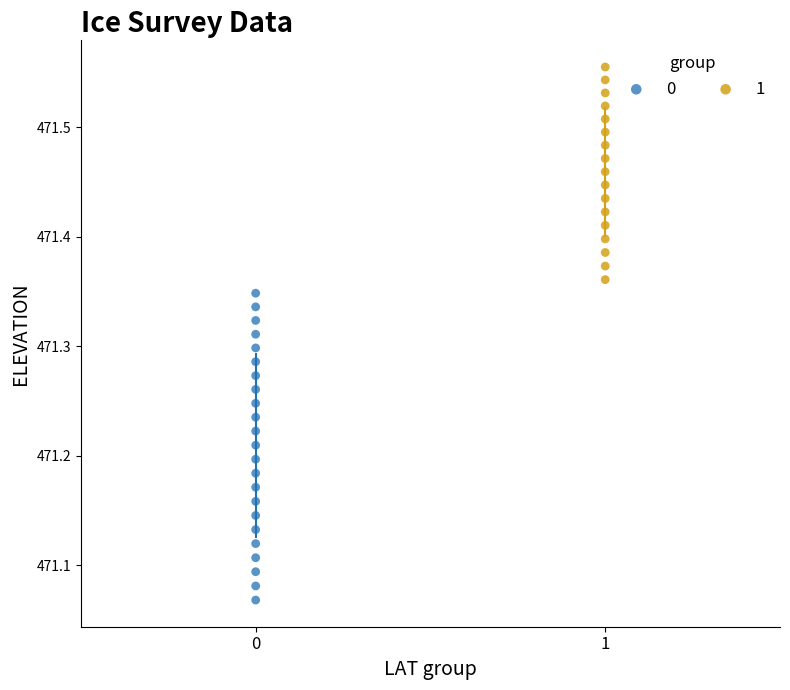

Which series contains the lowest Y value?

0